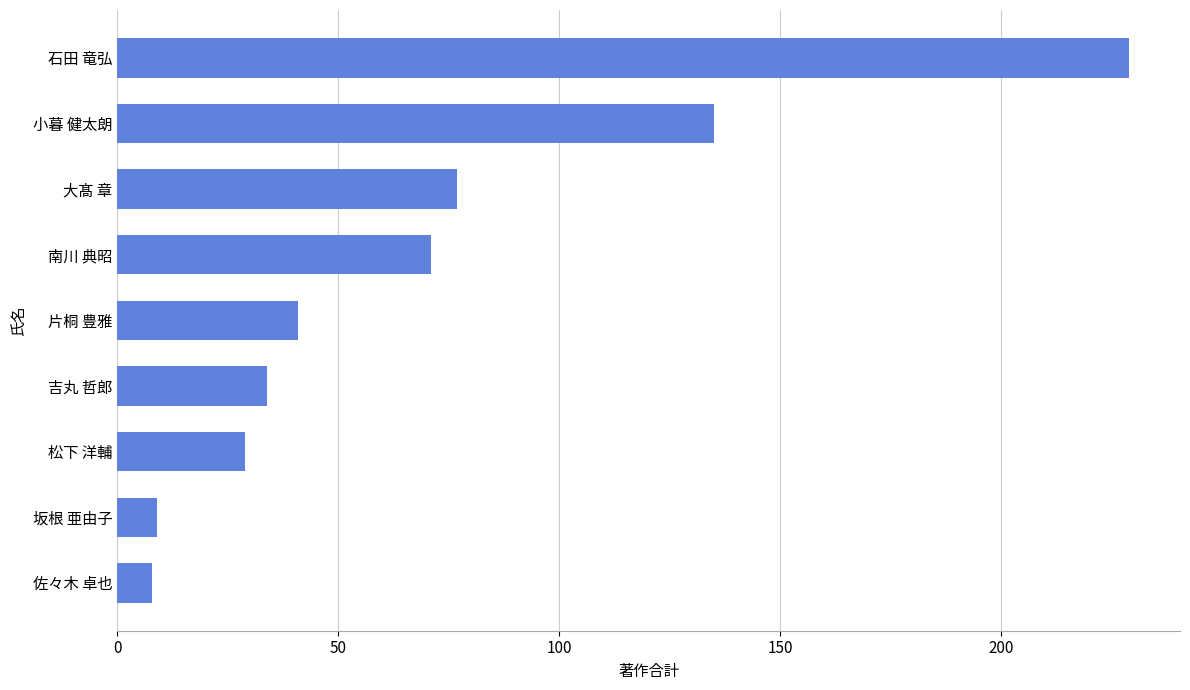

The chart shows a value of 34 at 吉丸 哲郎. True or false?

True